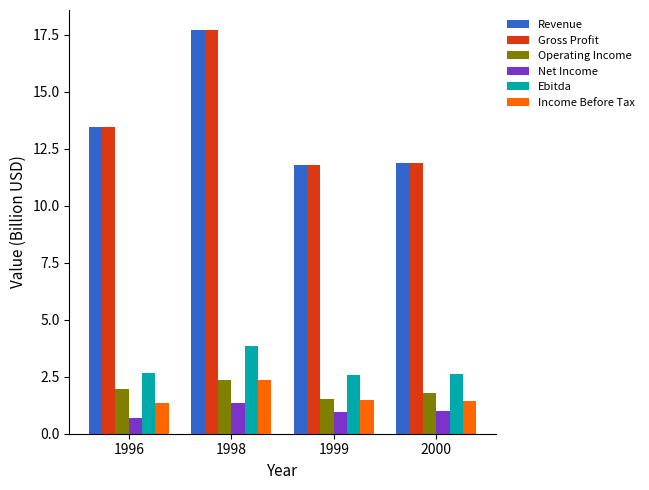

What is the difference between the highest and lowest values at 1998?

16.4